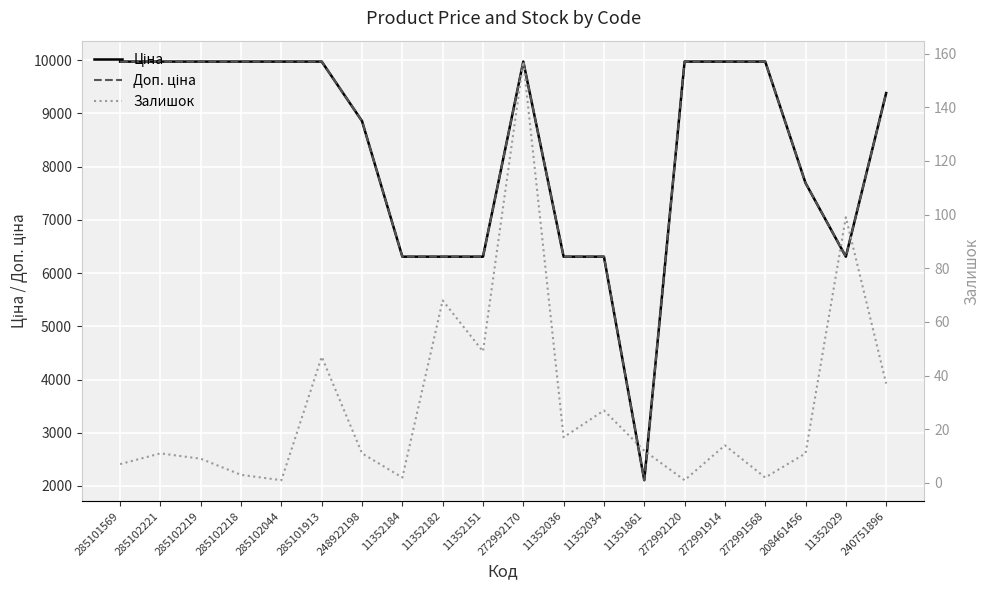

Is the value of Ціна at 272991568 greater than the value of Залишок at 11352036?

Yes